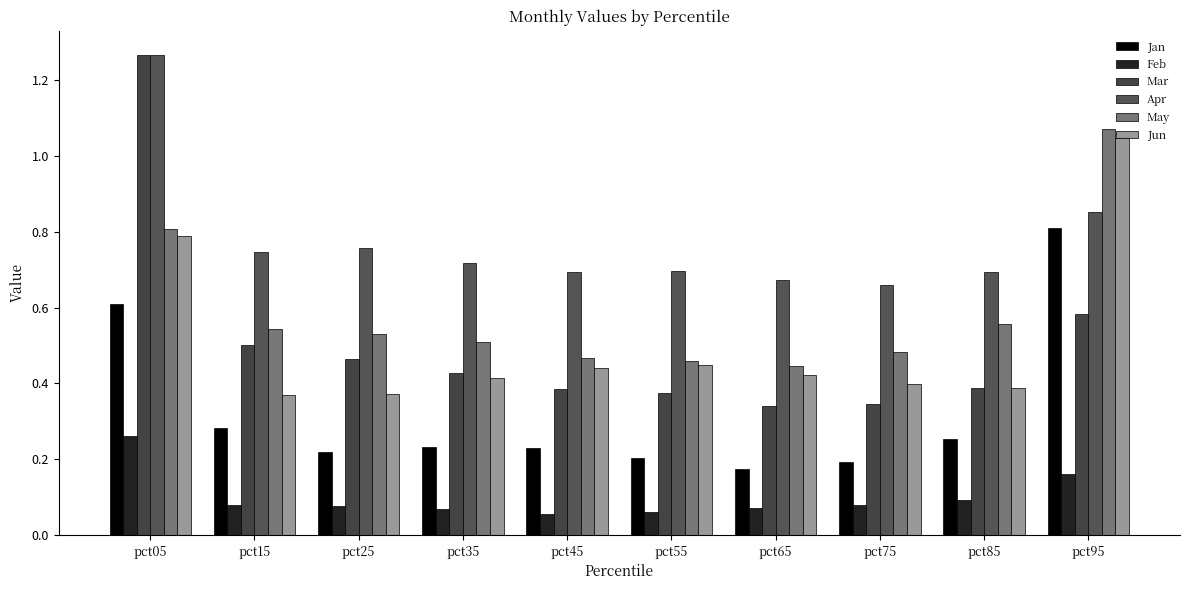

How many bars are there in each group?

6